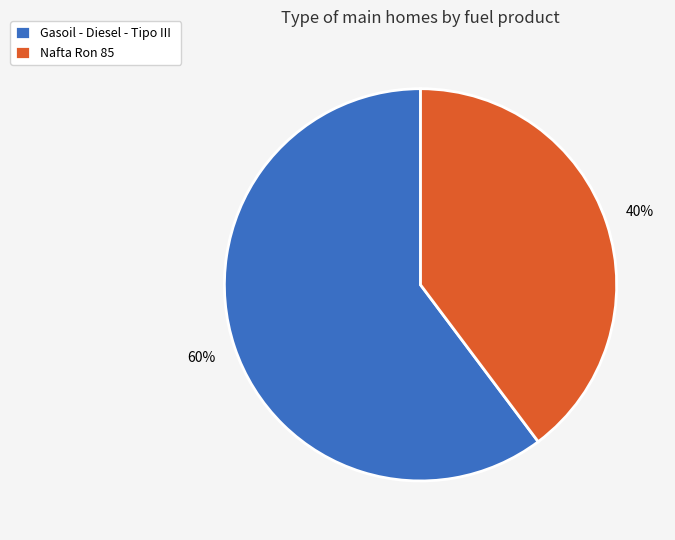

Approximately how many times larger is the value at Gasoil - Diesel - Tipo III compared to Nafta Ron 85?

1.5